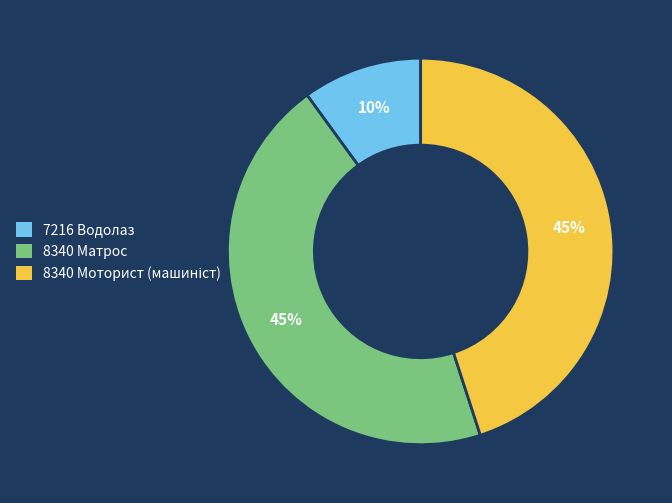

How many slices are in this pie chart?

3